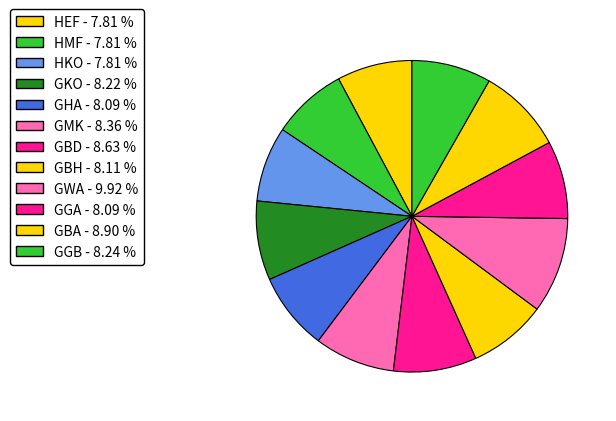

Does HEF account for over 50% of the chart?

No